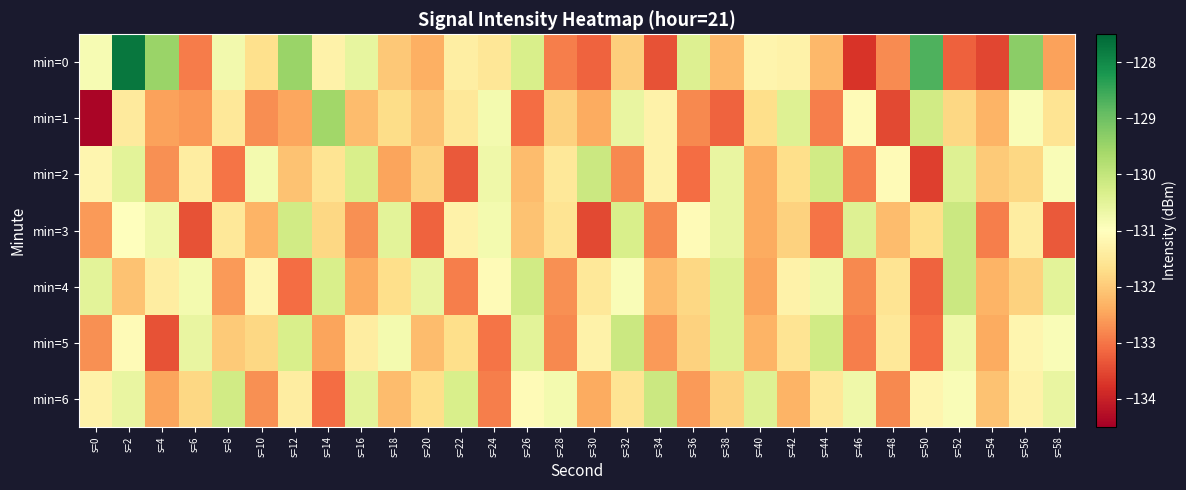

Reading left to right, extract all data points from this chart.

min=0: s=0=-130.8	s=2=-127.7	s=4=-129.5	s=6=-132.9	s=8=-130.8	s=10=-131.7	s=12=-129.5	s=14=-131.3	s=16=-130.6	s=18=-132.0	s=20=-132.4	s=22=-131.4	s=24=-131.5	s=26=-130.3	s=28=-132.9	s=30=-133.2	s=32=-131.9	s=34=-133.4	s=36=-130.4	s=38=-132.2	s=40=-131.2	s=42=-131.3	s=44=-132.2	s=46=-133.8	s=48=-132.8	s=50=-128.7	s=52=-133.2	s=54=-133.5	s=56=-129.3	s=58=-132.5
min=1: s=0=-134.4	s=2=-131.5	s=4=-132.5	s=6=-132.6	s=8=-131.5	s=10=-132.7	s=12=-132.5	s=14=-129.6	s=16=-132.2	s=18=-131.7	s=20=-132.1	s=22=-131.5	s=24=-130.8	s=26=-133.1	s=28=-131.9	s=30=-132.4	s=32=-130.6	s=34=-131.3	s=36=-132.8	s=38=-133.2	s=40=-131.7	s=42=-130.4	s=44=-132.9	s=46=-131.1	s=48=-133.5	s=50=-130.2	s=52=-131.8	s=54=-132.3	s=56=-130.9	s=58=-131.6
min=2: s=0=-131.2	s=2=-130.5	s=4=-132.7	s=6=-131.4	s=8=-133.0	s=10=-130.8	s=12=-132.1	s=14=-131.6	s=16=-130.3	s=18=-132.5	s=20=-131.9	s=22=-133.3	s=24=-130.7	s=26=-132.2	s=28=-131.5	s=30=-130.1	s=32=-132.8	s=34=-131.3	s=36=-133.1	s=38=-130.6	s=40=-132.4	s=42=-131.7	s=44=-130.2	s=46=-132.9	s=48=-131.1	s=50=-133.6	s=52=-130.4	s=54=-132.0	s=56=-131.8	s=58=-130.9
min=3: s=0=-132.6	s=2=-131.0	s=4=-130.7	s=6=-133.4	s=8=-131.5	s=10=-132.3	s=12=-130.2	s=14=-131.8	s=16=-132.7	s=18=-130.5	s=20=-133.2	s=22=-131.3	s=24=-130.8	s=26=-132.1	s=28=-131.6	s=30=-133.5	s=32=-130.3	s=34=-132.8	s=36=-131.1	s=38=-130.6	s=40=-132.4	s=42=-131.9	s=44=-133.0	s=46=-130.4	s=48=-132.2	s=50=-131.7	s=52=-130.1	s=54=-132.9	s=56=-131.4	s=58=-133.3
min=4: s=0=-130.5	s=2=-132.1	s=4=-131.4	s=6=-130.8	s=8=-132.6	s=10=-131.2	s=12=-133.1	s=14=-130.3	s=16=-132.4	s=18=-131.7	s=20=-130.6	s=22=-132.9	s=24=-131.1	s=26=-130.2	s=28=-132.7	s=30=-131.5	s=32=-130.9	s=34=-132.2	s=36=-131.8	s=38=-130.4	s=40=-132.5	s=42=-131.3	s=44=-130.7	s=46=-132.8	s=48=-131.6	s=50=-133.2	s=52=-130.1	s=54=-132.3	s=56=-131.9	s=58=-130.5
min=5: s=0=-132.7	s=2=-131.1	s=4=-133.4	s=6=-130.6	s=8=-132.0	s=10=-131.8	s=12=-130.3	s=14=-132.5	s=16=-131.4	s=18=-130.8	s=20=-132.2	s=22=-131.7	s=24=-133.0	s=26=-130.5	s=28=-132.8	s=30=-131.3	s=32=-130.1	s=34=-132.6	s=36=-131.9	s=38=-130.4	s=40=-132.3	s=42=-131.6	s=44=-130.2	s=46=-132.9	s=48=-131.5	s=50=-133.1	s=52=-130.7	s=54=-132.4	s=56=-131.2	s=58=-130.9
min=6: s=0=-131.3	s=2=-130.6	s=4=-132.5	s=6=-131.8	s=8=-130.2	s=10=-132.7	s=12=-131.4	s=14=-133.1	s=16=-130.5	s=18=-132.2	s=20=-131.7	s=22=-130.3	s=24=-132.9	s=26=-131.1	s=28=-130.8	s=30=-132.4	s=32=-131.6	s=34=-130.1	s=36=-132.6	s=38=-131.9	s=40=-130.4	s=42=-132.3	s=44=-131.5	s=46=-130.7	s=48=-132.8	s=50=-131.2	s=52=-130.9	s=54=-132.1	s=56=-131.3	s=58=-130.6